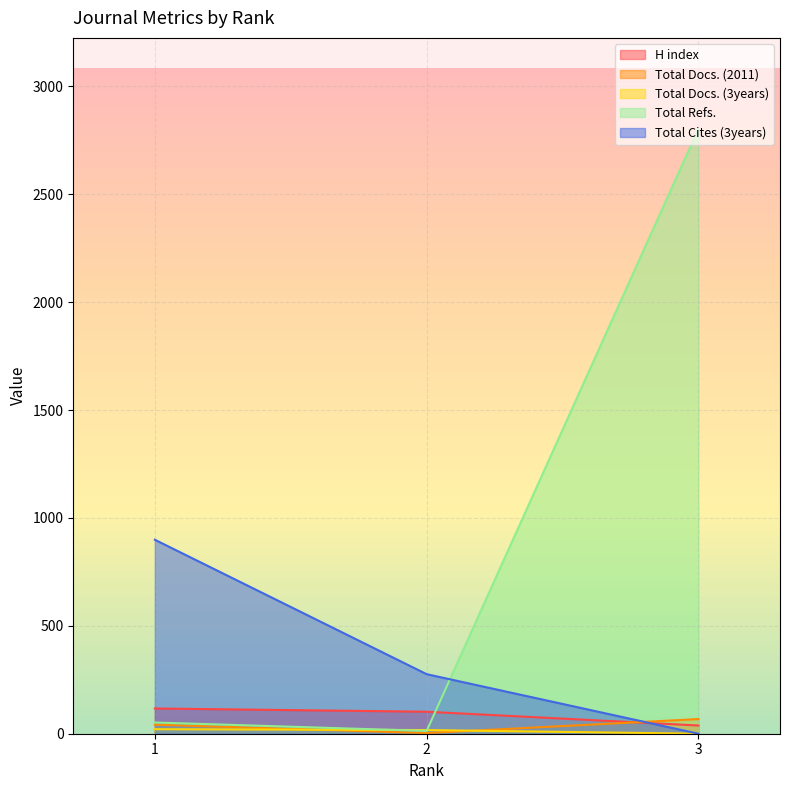

True or false: Total Docs. (3years) has a value of 21 at 1.

True